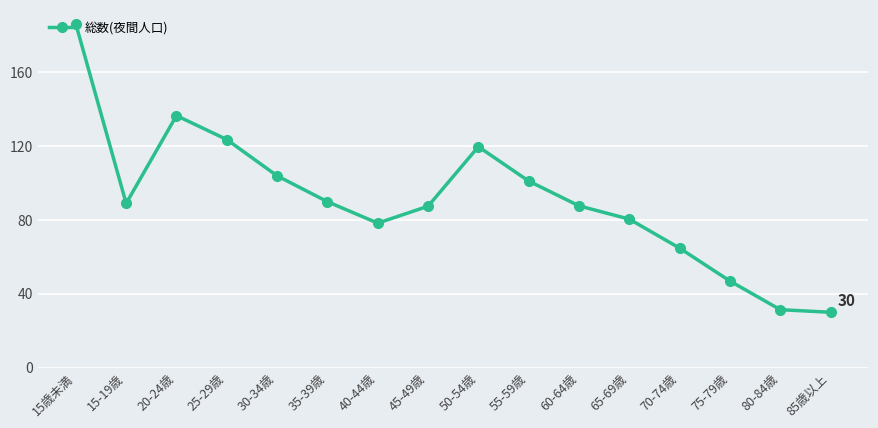

True or false: there are more than 2 points higher than both neighbors.

False